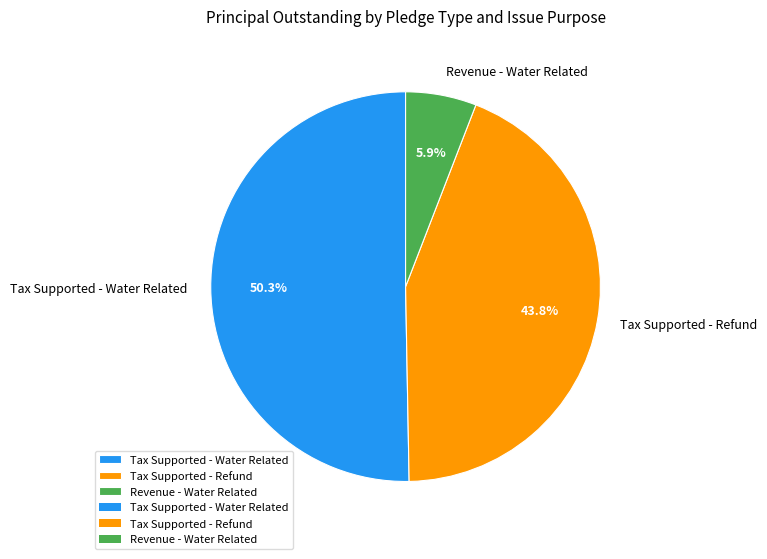

True or false: Tax Supported - Water Related accounts for 50% of the total.

True